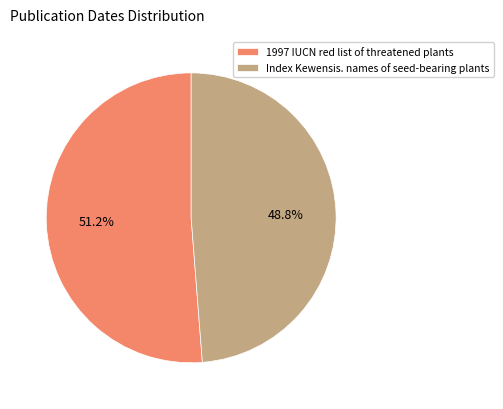

Is it true that 1997 IUCN red list of threatened plants is 43% of the pie?

False